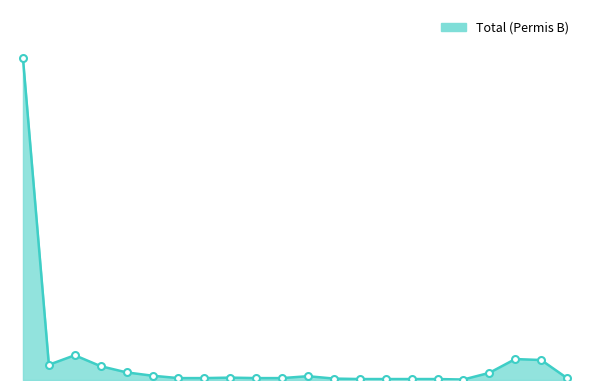

Rank the categories by value from lowest to highest.

17, 13, 14, 15, 16, 12, 6, 7, 9, 10, 21, 8, 11, 5, 18, 4, 3, 1, 20, 19, 2, 0